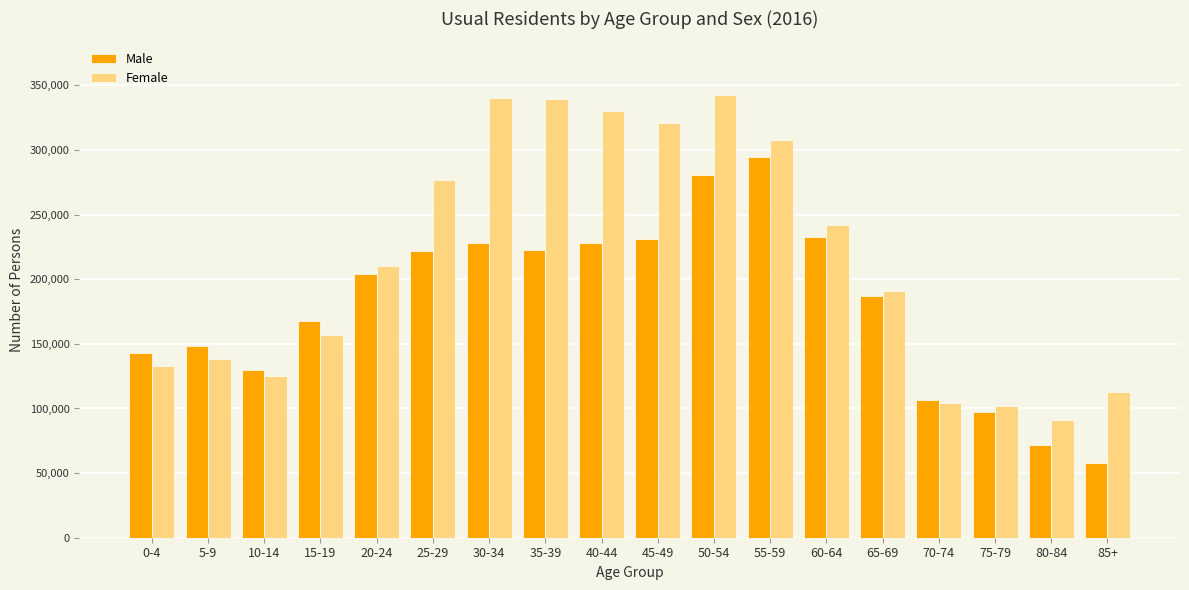

What is the sum of all Male values?

3252502